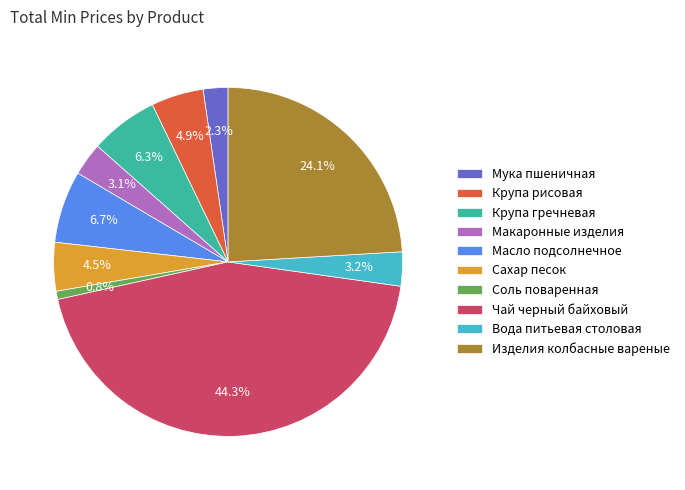

Count the number of slices in the pie.

10